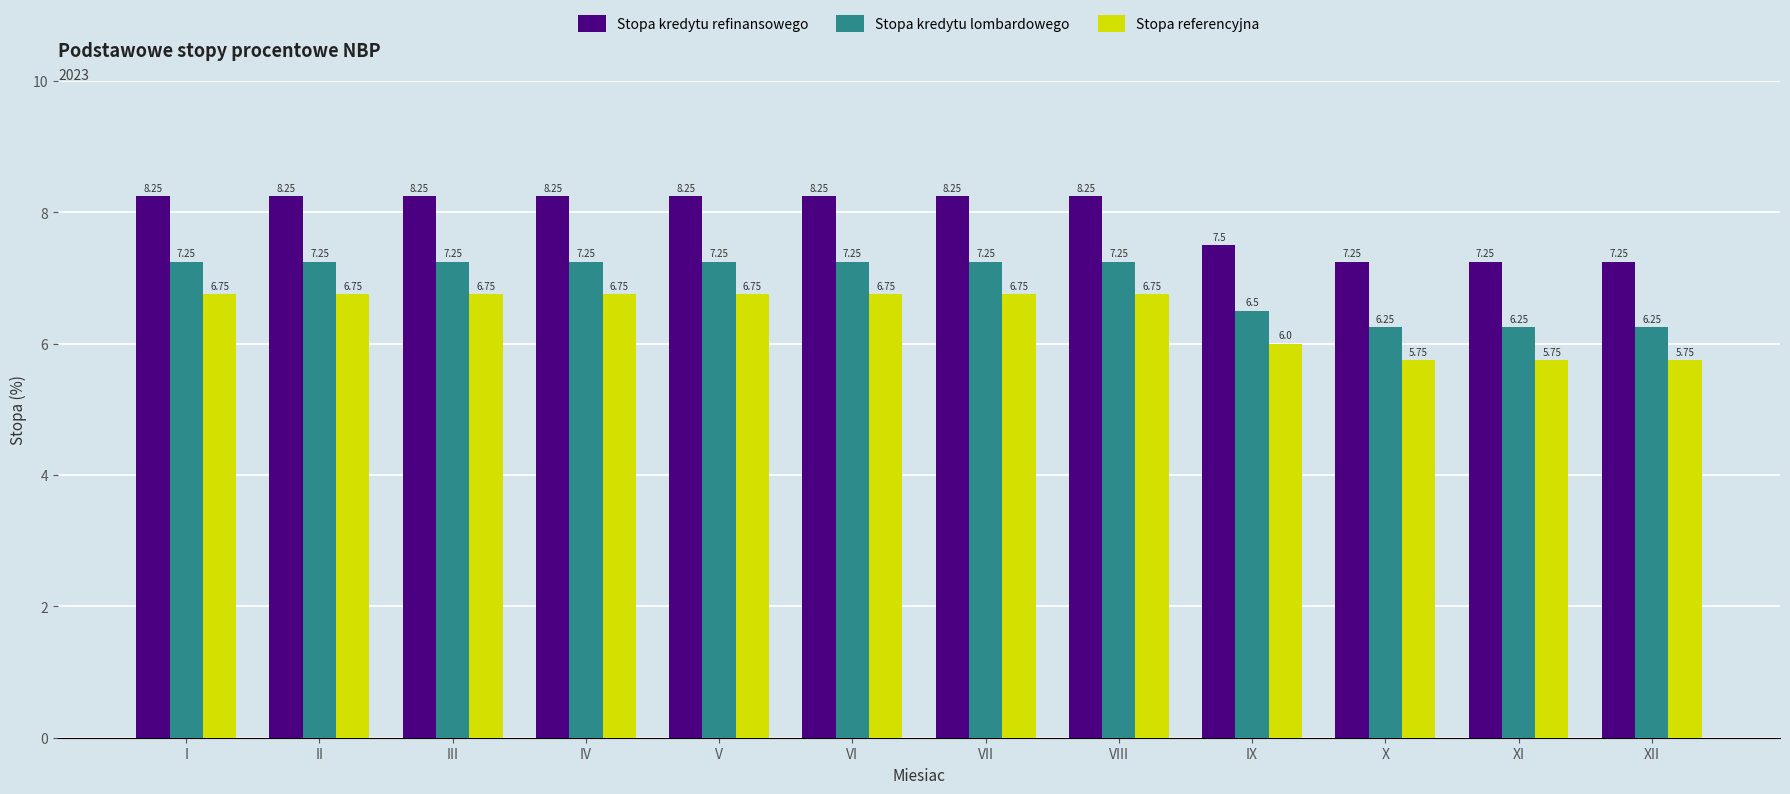

Count the number of data series in this chart.

3